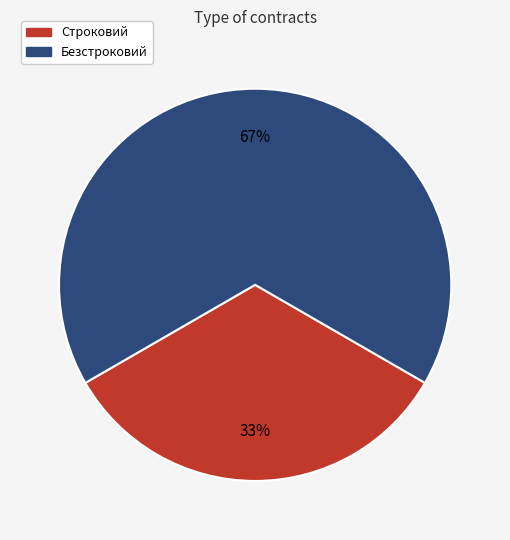

True or false: Безстроковий accounts for 67% of the total.

True